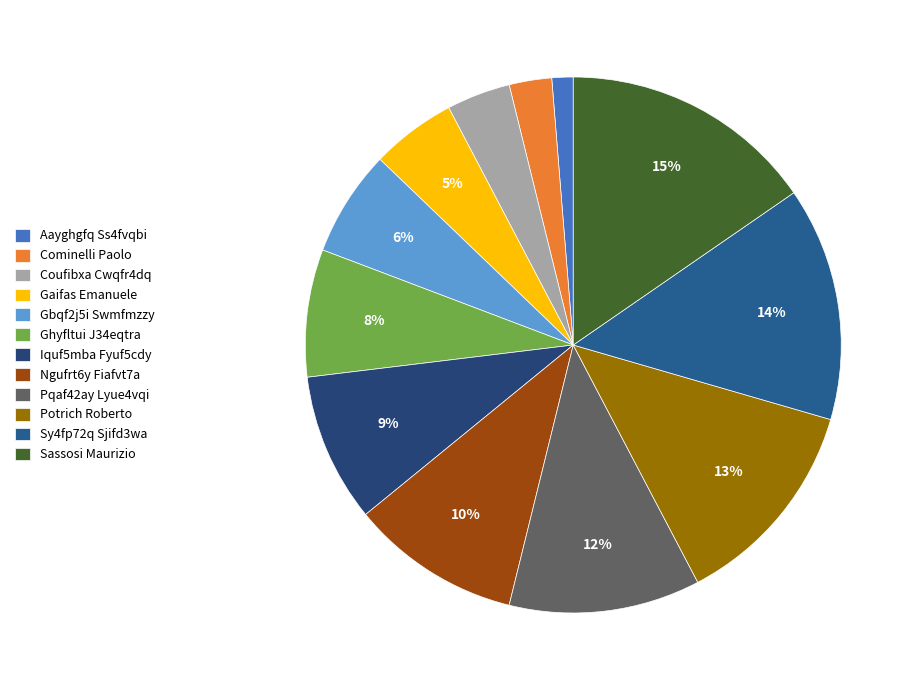

To the nearest percent, what is the difference between the Cominelli Paolo and Sy4fp72q Sjifd3wa slice percentages?

12%